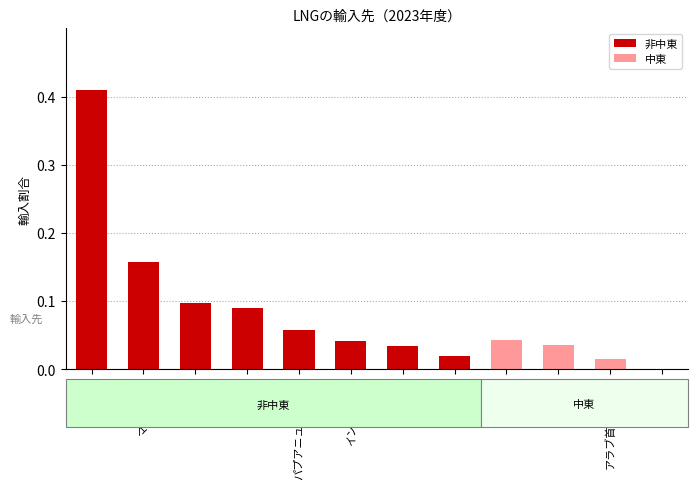

What is the label of the 2nd bar from the left?

マレーシア